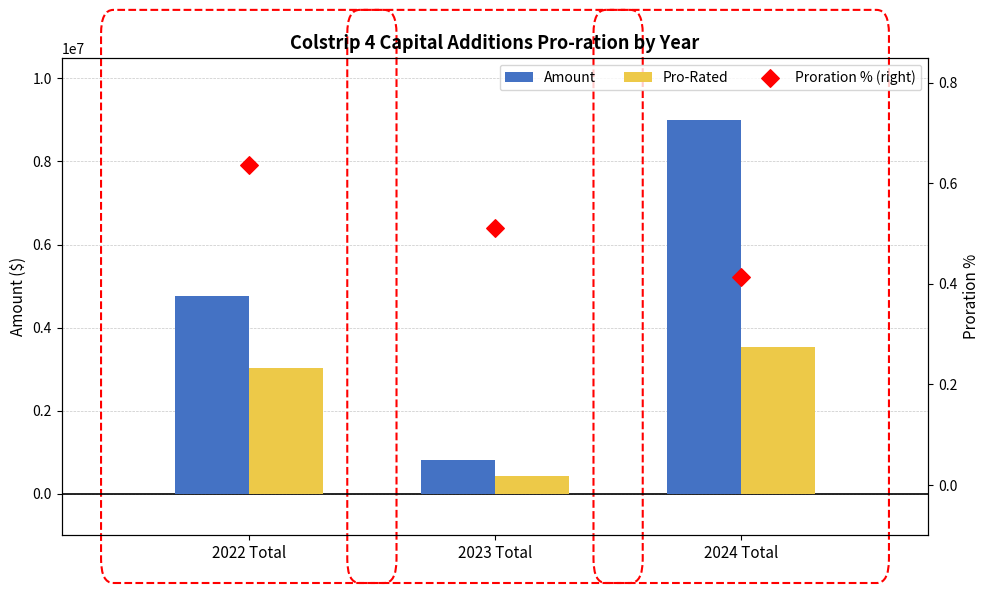

Which series has the widest spread of Y values?

Amount